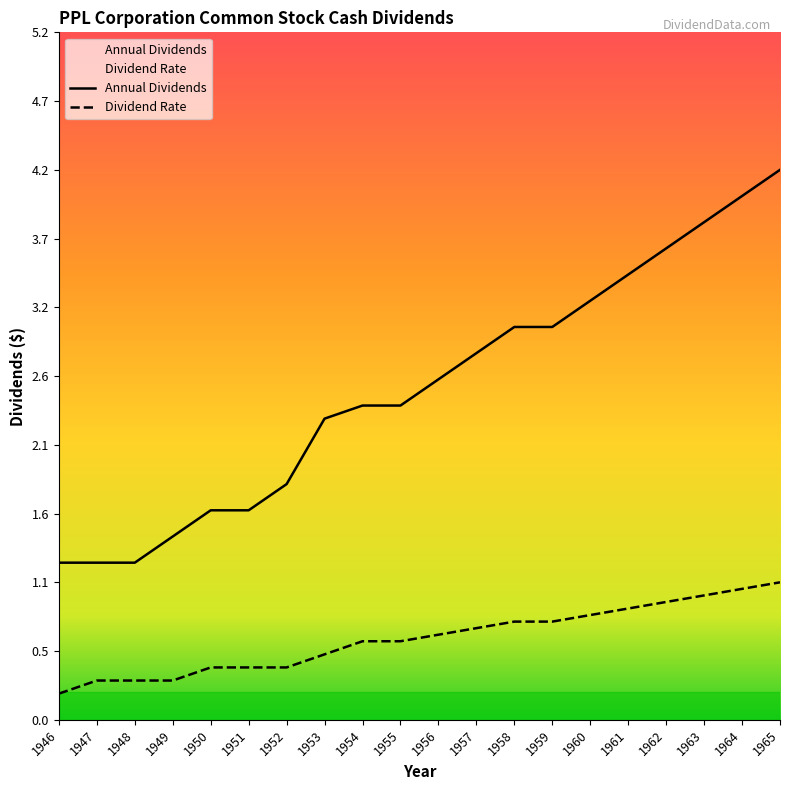

List the series in order of their overall mean, lowest first.

Dividend Rate, Annual Dividends